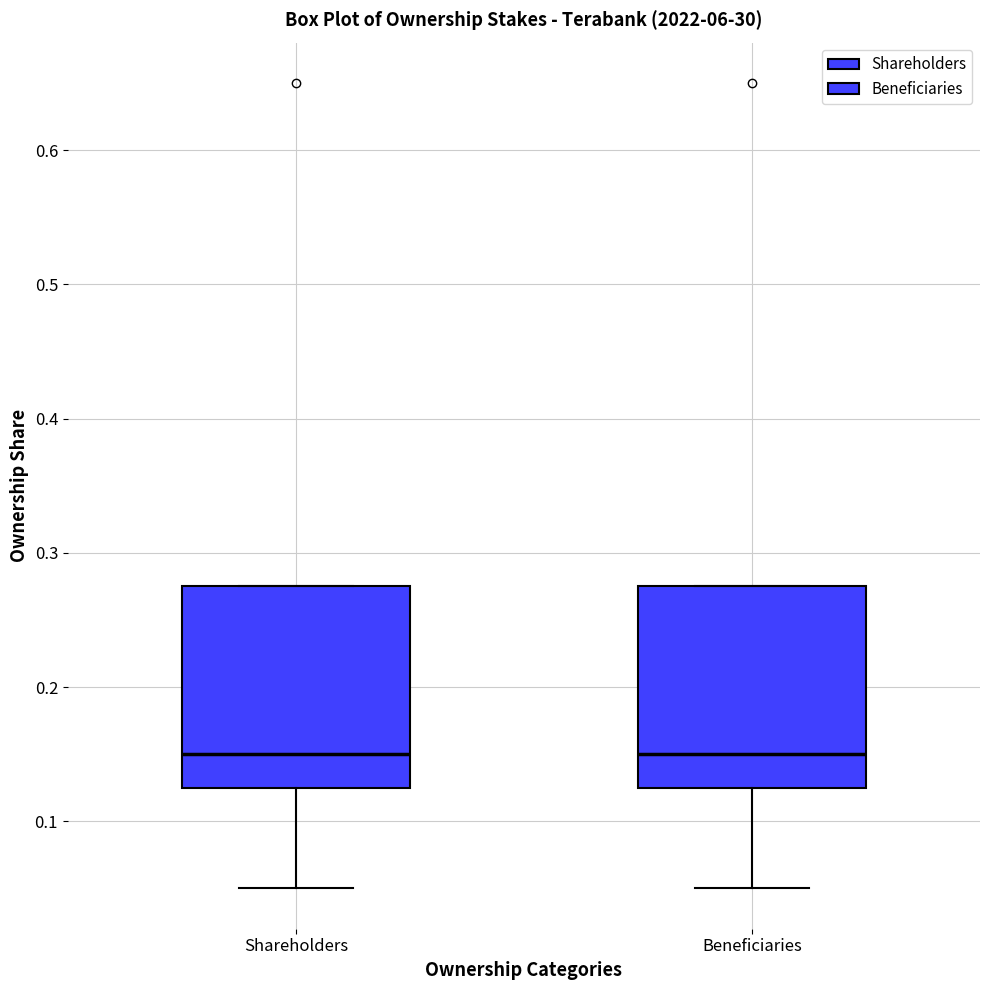

Reading left to right, transcribe this box plot: for each box, give where its median line is, the range the box spans, and where its two whiskers end, as read against the y-axis. The values are not printed on the chart, so give them approximately, as read against the axis.

Shareholders: median 0.15, box 0.13 to 0.28, whiskers 0.05 to 0.28
Beneficiaries: median 0.15, box 0.13 to 0.28, whiskers 0.05 to 0.28